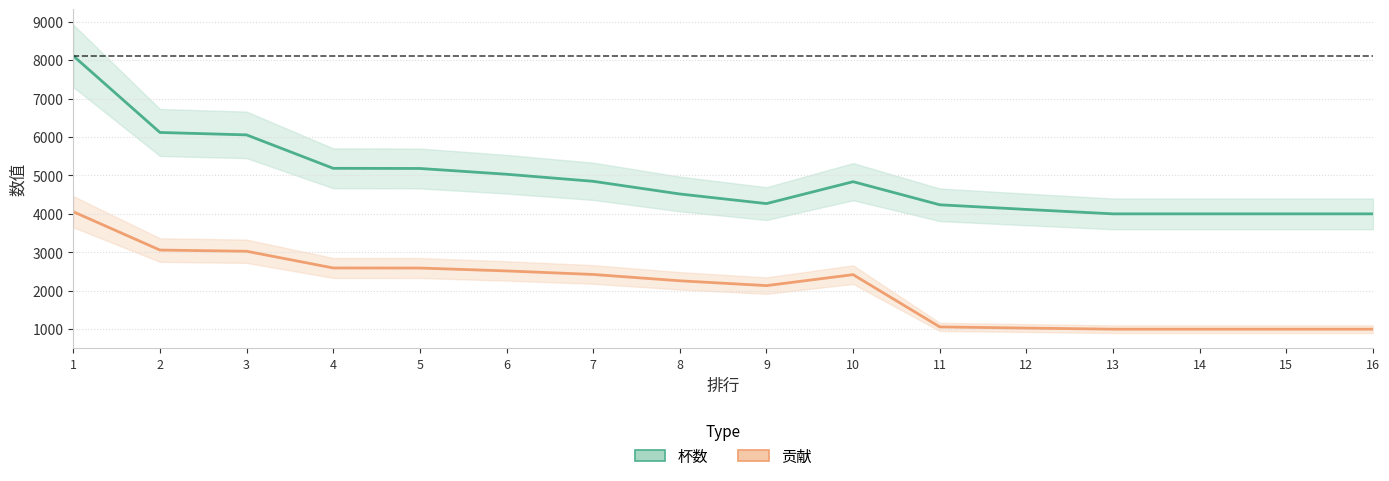

True or false: 贡献 has more than 1 points higher than both neighbors.

False